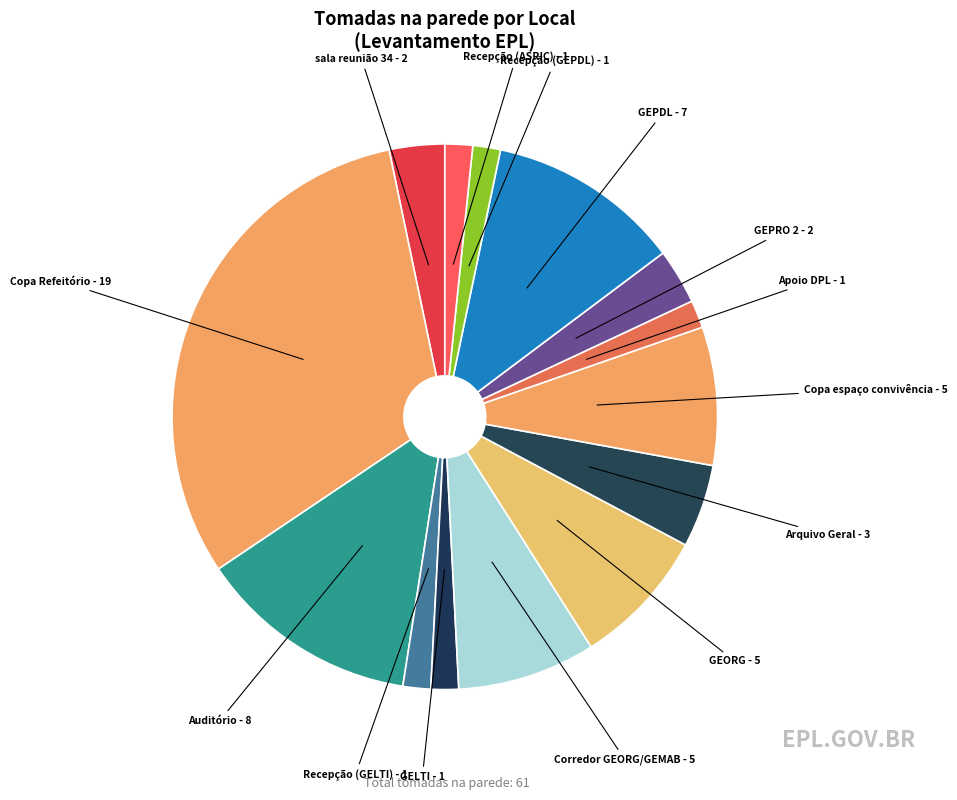

Is there any slice that represents more than half of the pie?

No